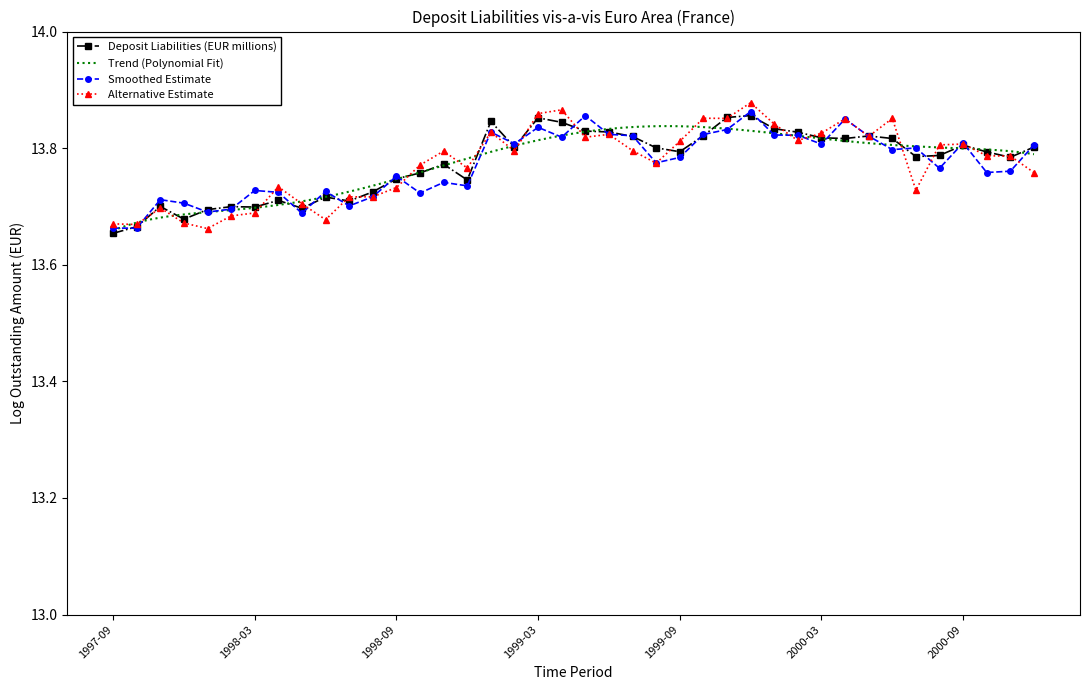

Count the values in the range 13 to 14.

40